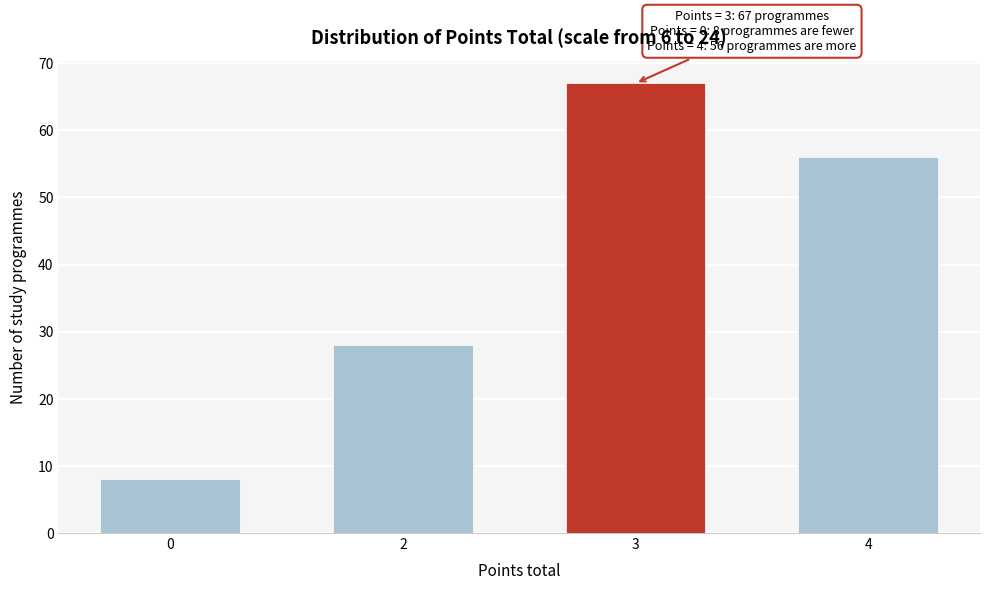

Reading left to right, extract all data points from this chart.

0=8	2=28	3=67	4=56